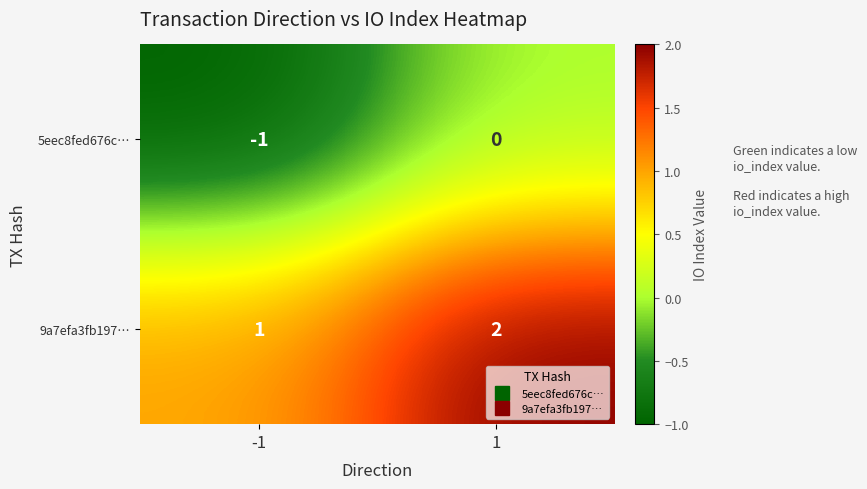

Reading right to left, extract all data points from this chart.

5eec8fed676c…: 1=0	-1=-1
9a7efa3fb197…: 1=2	-1=1